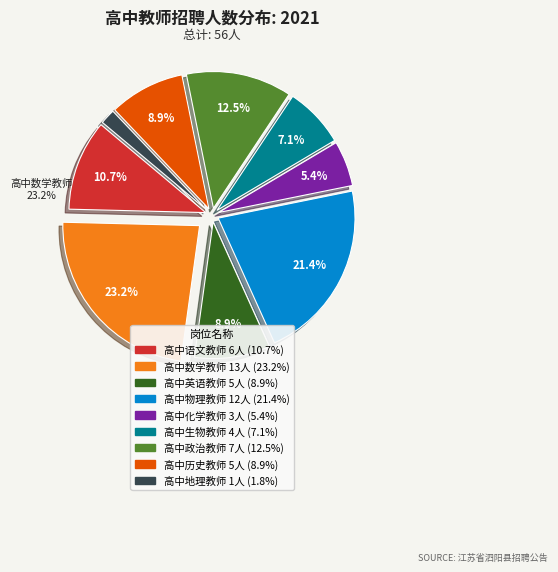

What portion of the pie excludes 高中数学教师?

76.8%